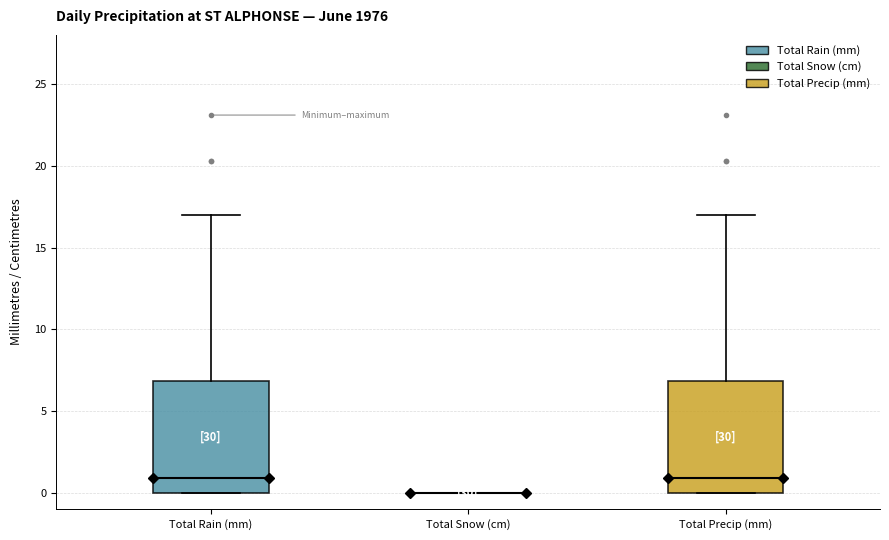

Reading left to right, read every box against the y-axis: the position of its median line, the range the box covers, and the ends of its whiskers. The values are not printed on the chart, so give them approximately, as read against the axis.

Total Rain (mm): median 1, box 0 to 7, whiskers 0 to 17
Total Snow (cm): box collapsed to a line at 0, whiskers 0 to 0
Total Precip (mm): median 1, box 0 to 7, whiskers 0 to 17